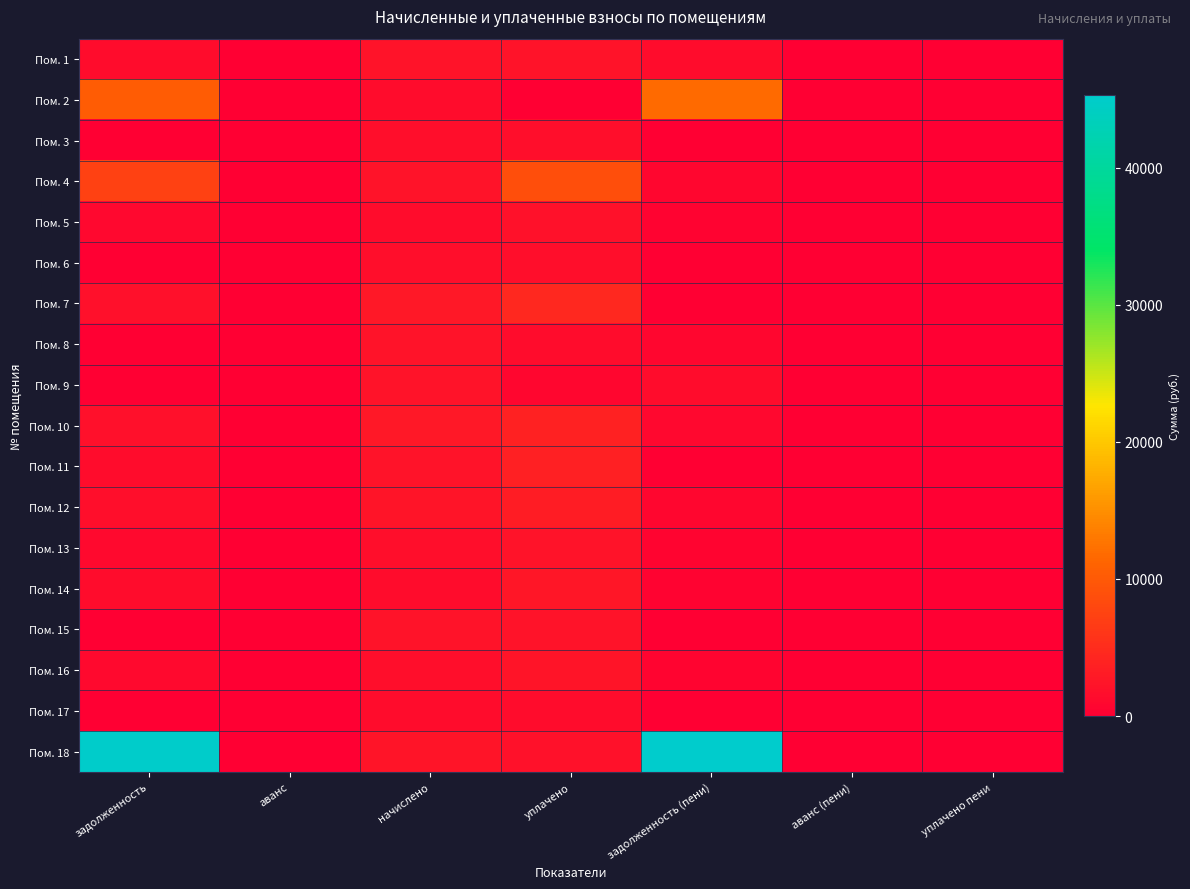

Reading right to left, extract all data points from this chart.

Пом. 1: уплачено пени=0.0	аванс (пени)=0.0	задолженность (пени)=1429.7	уплачено=2144.6	начислено=2144.6	аванс=0.0	задолженность=1429.7
Пом. 2: уплачено пени=0.0	аванс (пени)=0.0	задолженность (пени)=11857.1	уплачено=0.0	начислено=1477.4	аванс=0.0	задолженность=10379.7
Пом. 3: уплачено пени=0.0	аванс (пени)=0.0	задолженность (пени)=0.0	уплачено=1635.0	начислено=1635.0	аванс=0.0	задолженность=0.0
Пом. 4: уплачено пени=0.0	аванс (пени)=0.0	задолженность (пени)=865.8	уплачено=8748.0	начислено=2195.9	аванс=0.0	задолженность=7417.8
Пом. 5: уплачено пени=0.0	аванс (пени)=0.0	задолженность (пени)=509.6	уплачено=2038.3	начислено=1528.7	аванс=0.0	задолженность=1019.1
Пом. 6: уплачено пени=0.0	аванс (пени)=0.0	задолженность (пени)=0.0	уплачено=1719.4	начислено=1719.4	аванс=0.0	задолженность=0.0
Пом. 7: уплачено пени=0.0	аванс (пени)=0.0	задолженность (пени)=0.0	уплачено=4527.5	начислено=2716.5	аванс=0.0	задолженность=1811.0
Пом. 8: уплачено пени=0.0	аванс (пени)=0.0	задолженность (пени)=732.0	уплачено=1464.0	начислено=2195.9	аванс=0.0	задолженность=0.0
Пом. 9: уплачено пени=0.0	аванс (пени)=0.0	задолженность (пени)=1515.3	уплачено=757.6	начислено=2272.9	аванс=0.0	задолженность=0.0
Пом. 10: уплачено пени=8.2	аванс (пени)=0.0	задолженность (пени)=929.9	уплачено=3719.8	начислено=2789.8	аванс=0.0	задолженность=1859.9
Пом. 11: уплачено пени=0.0	аванс (пени)=0.0	задолженность (пени)=0.0	уплачено=3708.8	начислено=2225.2	аванс=0.0	задолженность=1483.5
Пом. 12: уплачено пени=0.0	аванс (пени)=0.0	задолженность (пени)=800.4	уплачено=3201.6	начислено=2401.2	аванс=0.0	задолженность=1600.8
Пом. 13: уплачено пени=0.0	аванс (пени)=0.0	задолженность (пени)=558.5	уплачено=2233.8	начислено=1675.3	аванс=0.0	задолженность=1116.9
Пом. 14: уплачено пени=4.0	аванс (пени)=0.0	задолженность (пени)=503.5	уплачено=2517.3	начислено=1510.4	аванс=0.0	задолженность=1510.4
Пом. 15: уплачено пени=0.0	аванс (пени)=0.0	задолженность (пени)=0.0	уплачено=2239.9	начислено=2239.9	аванс=0.0	задолженность=0.0
Пом. 16: уплачено пени=0.0	аванс (пени)=0.0	задолженность (пени)=576.8	уплачено=2307.1	начислено=1730.3	аванс=0.0	задолженность=1153.6
Пом. 17: уплачено пени=0.0	аванс (пени)=0.0	задолженность (пени)=0.0	уплачено=1576.4	начислено=1576.4	аванс=0.0	задолженность=0.0
Пом. 18: уплачено пени=0.0	аванс (пени)=0.0	задолженность (пени)=45329.0	уплачено=2000.0	начислено=2302.3	аванс=0.0	задолженность=45026.7